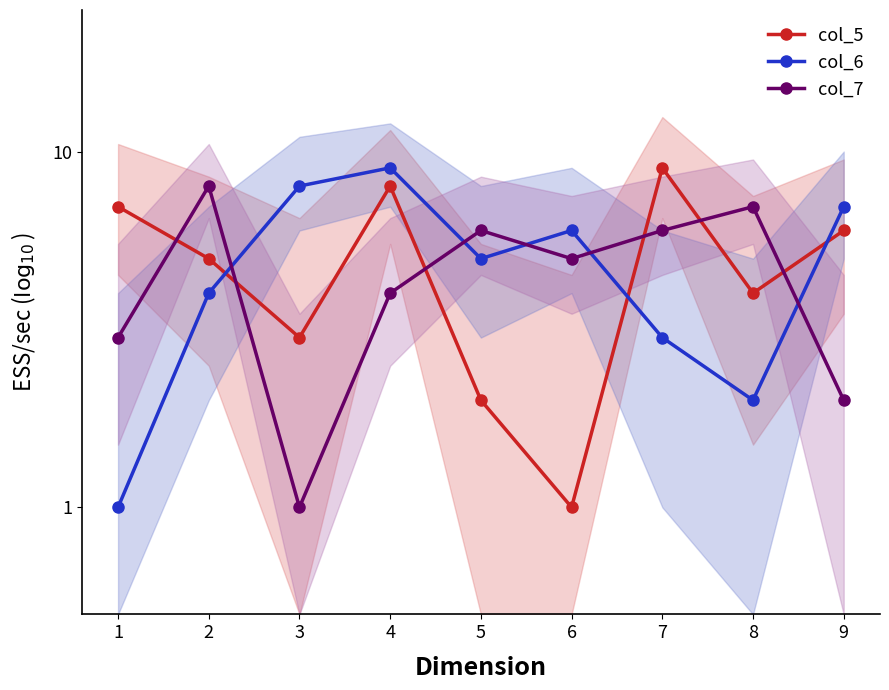

What is the value of the col_5 point at the 2nd from the left?

5